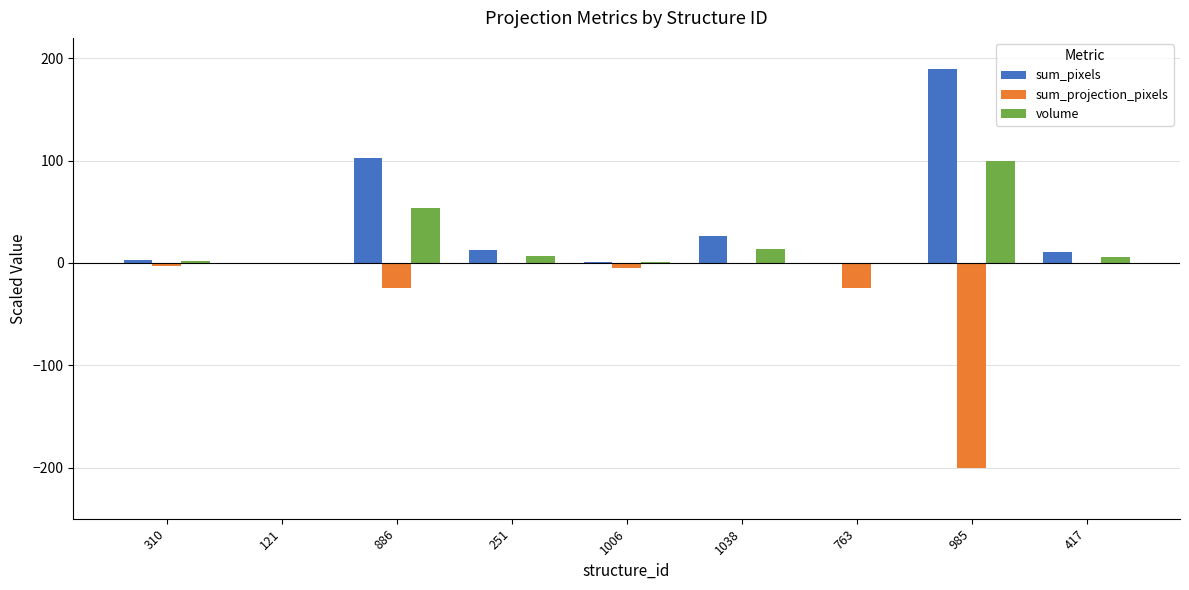

Is it true that sum_projection_pixels equals 0.0 at 1038?

True